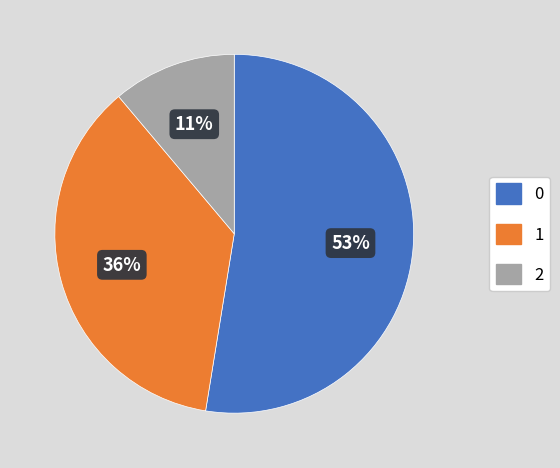

Is there any slice that represents more than half of the pie?

Yes